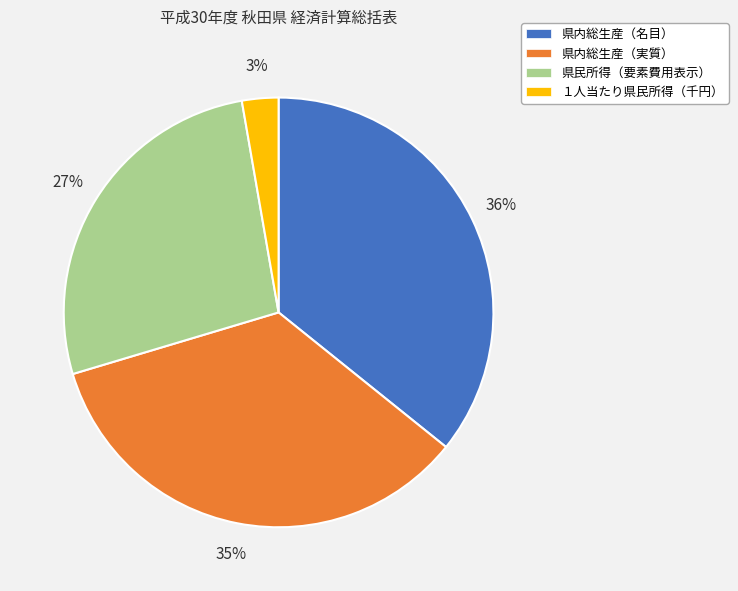

What percentage is the 県内総生産（名目） slice, to the nearest percent?

36%